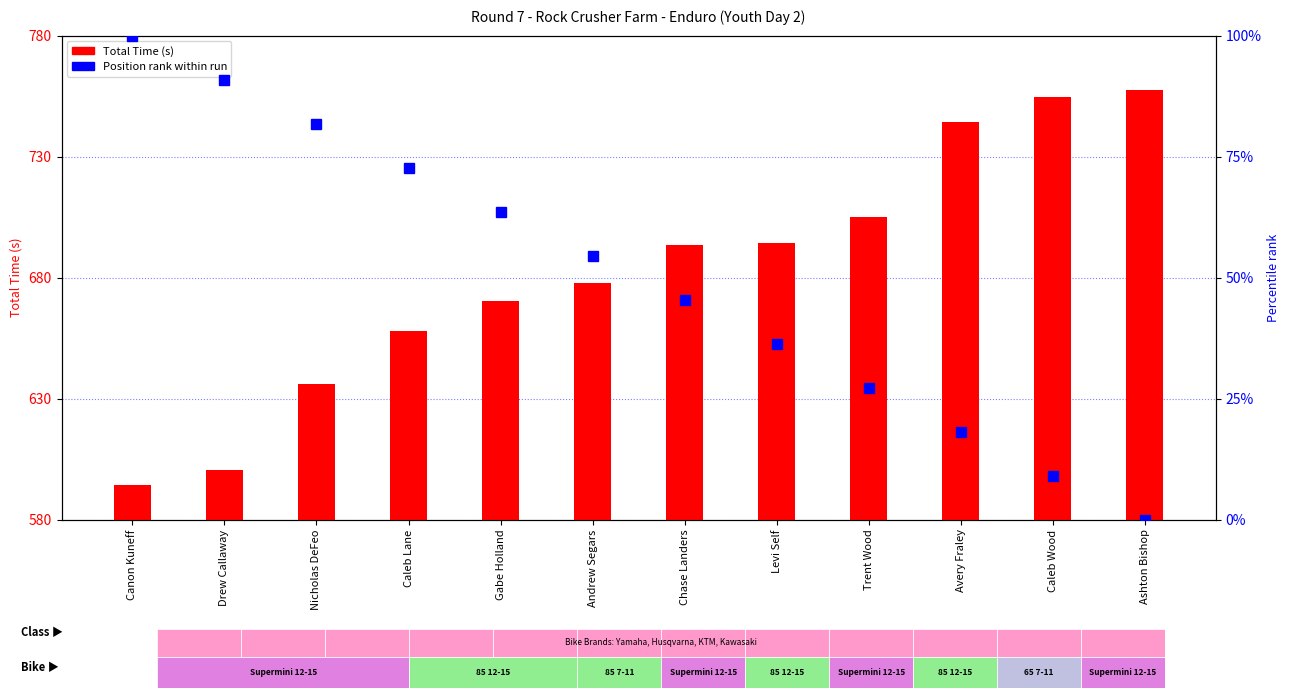

What is the total value across all series at Gabe Holland?

733.9